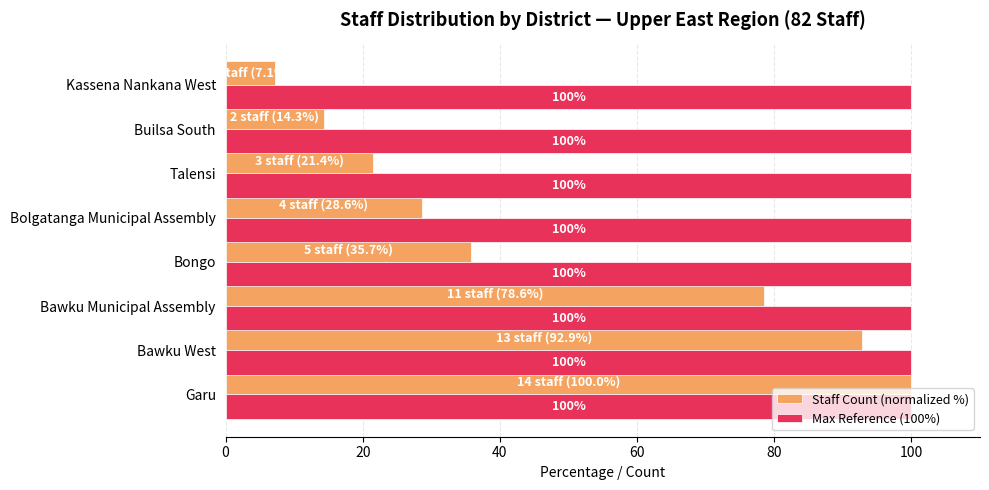

What is the approximate value of Max Reference (100%) at Garu?

100.0